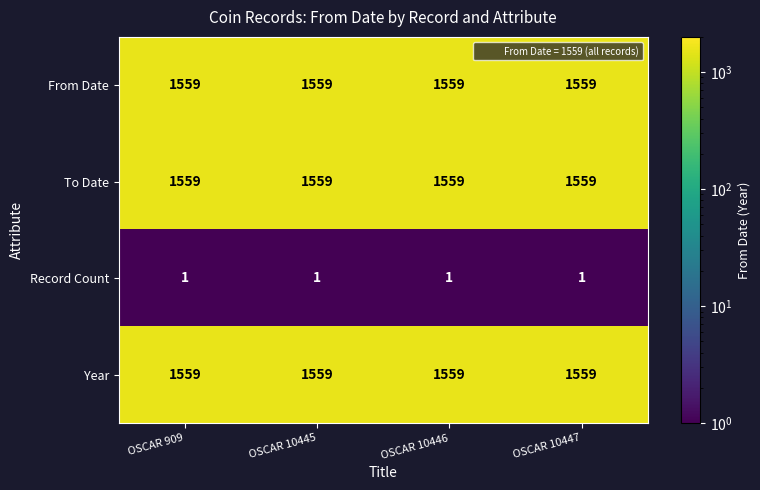

What is the greatest value displayed?

1559